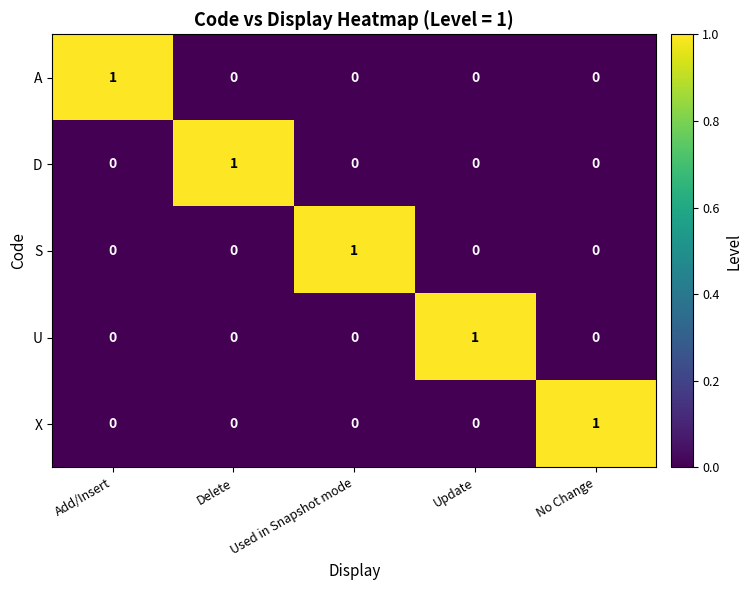

At how many categories does at least one series exceed 0?

5